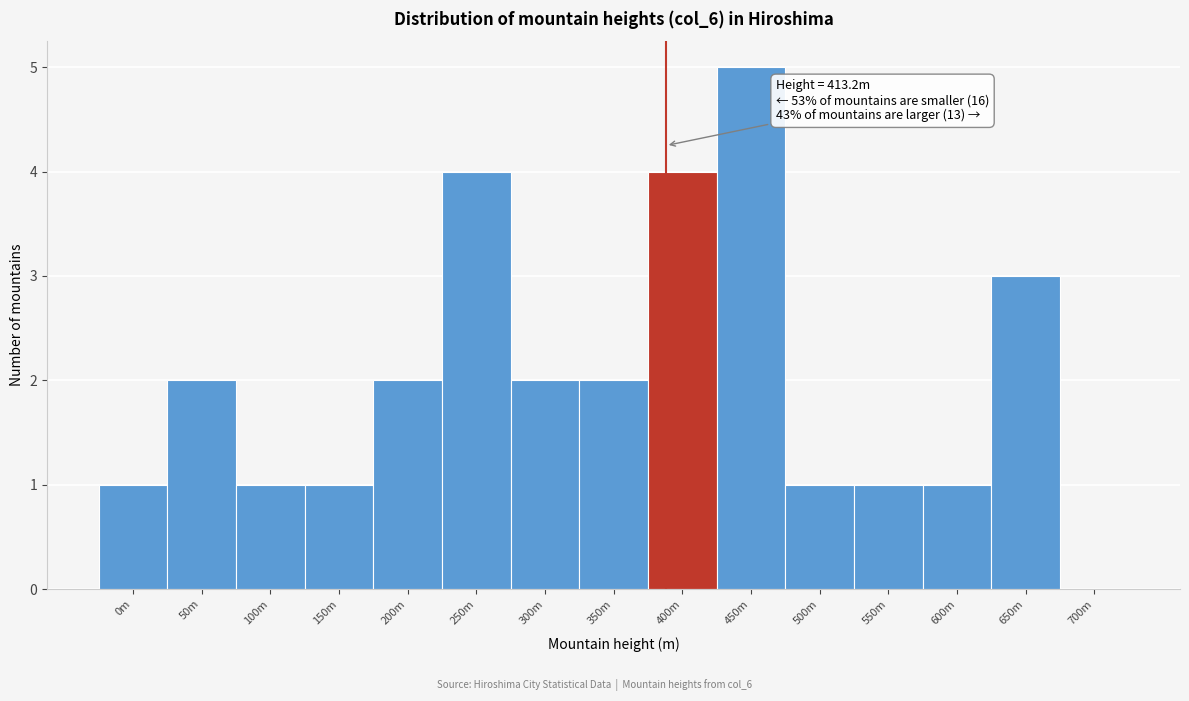

Reading left to right, transcribe all the data shown in this chart.

0m=1	50m=2	100m=1	150m=1	200m=2	250m=4	300m=2	350m=2	400m=4	450m=5	500m=1	550m=1	600m=1	650m=3	700m=0